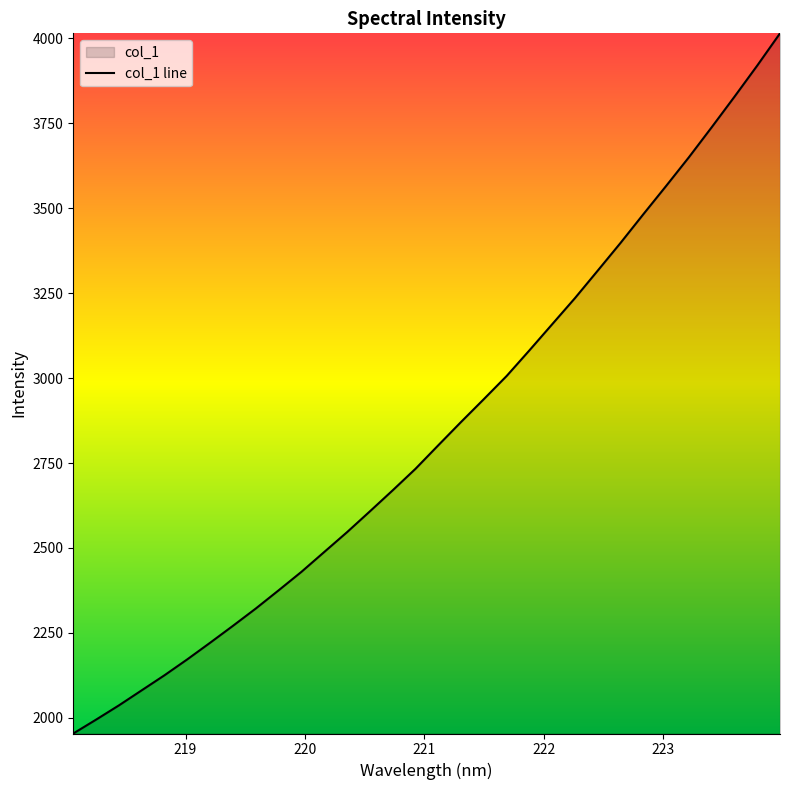

What is the greatest value displayed?

4015.2